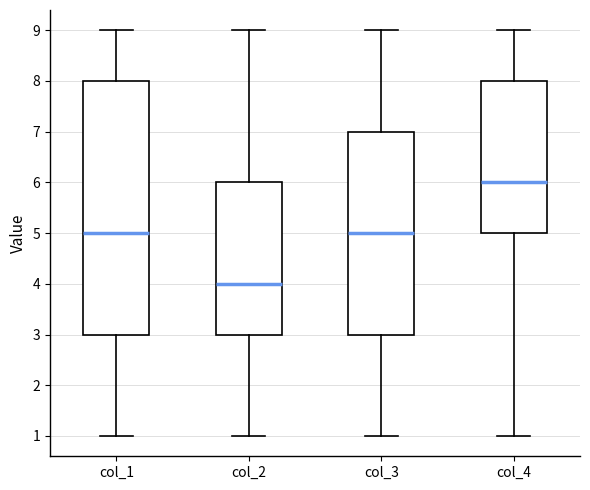

Reading left to right, read every box against the y-axis: the position of its median line, the range the box covers, and the ends of its whiskers. The values are not printed on the chart, so give them approximately, as read against the axis.

col_1: median 5, box 3 to 8, whiskers 1 to 9
col_2: median 4, box 3 to 6, whiskers 1 to 9
col_3: median 5, box 3 to 7, whiskers 1 to 9
col_4: median 6, box 5 to 8, whiskers 1 to 9